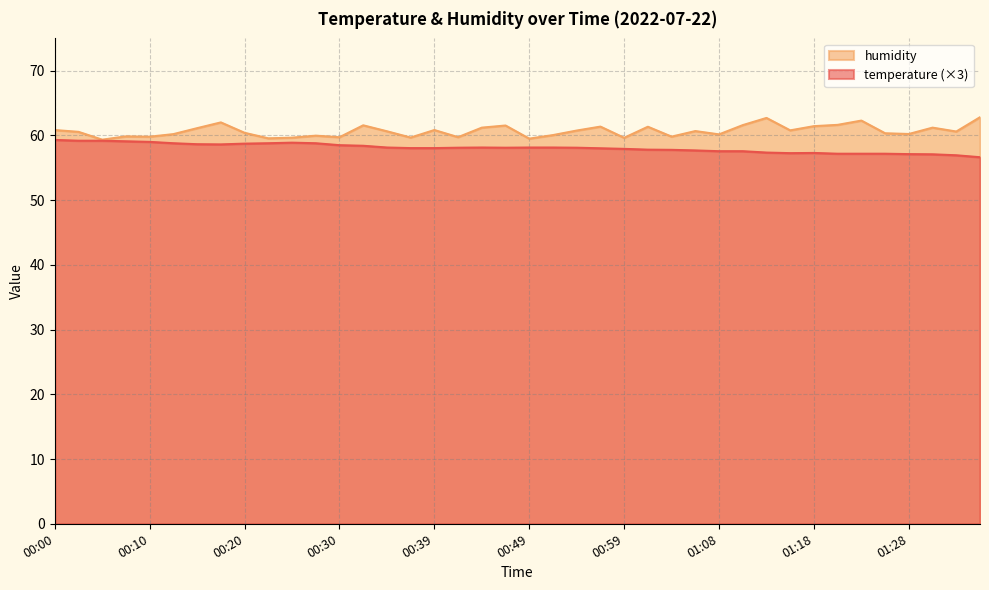

True or false: humidity and temperature cross at least once.

False